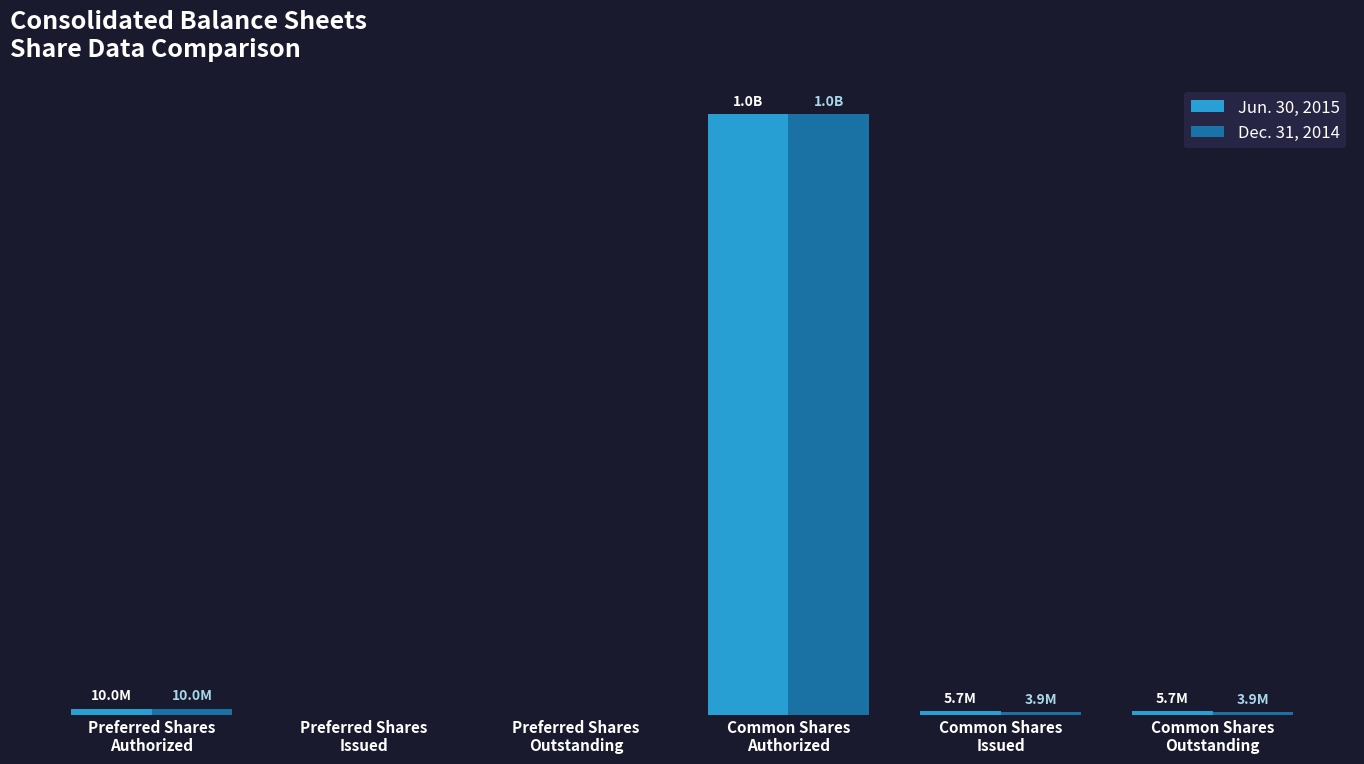

Are the bars grouped side by side (vs. stacked)?

Yes